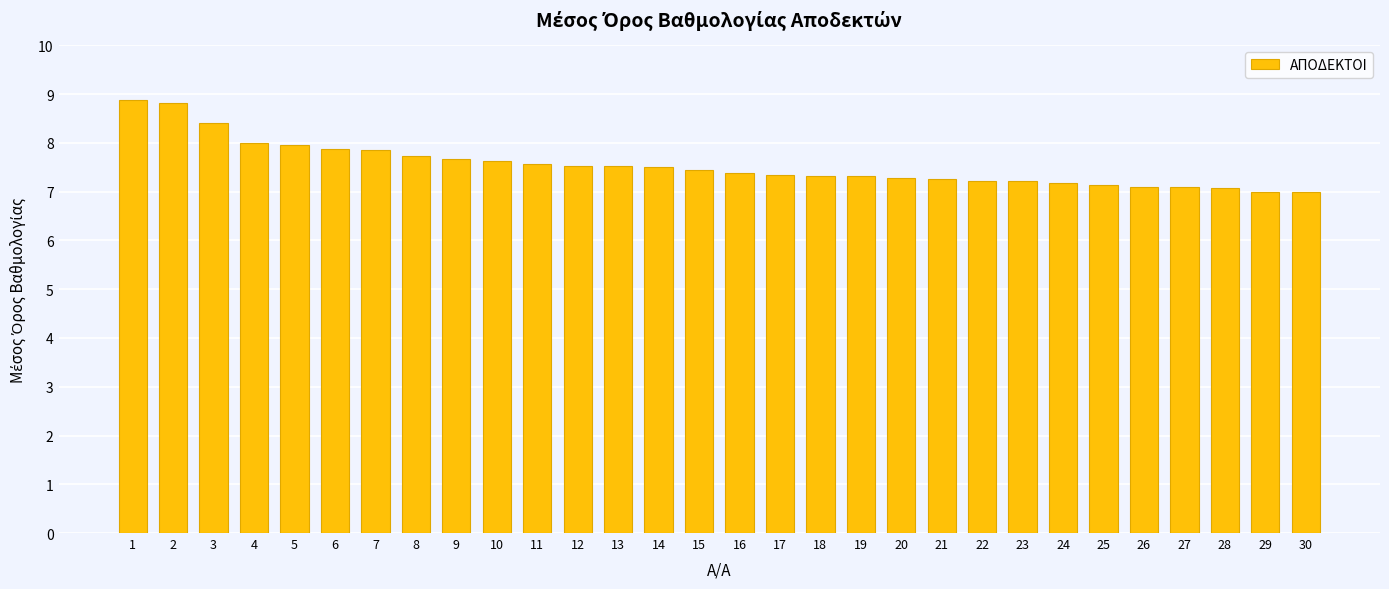

What is the difference between the second highest and minimum values?

1.8